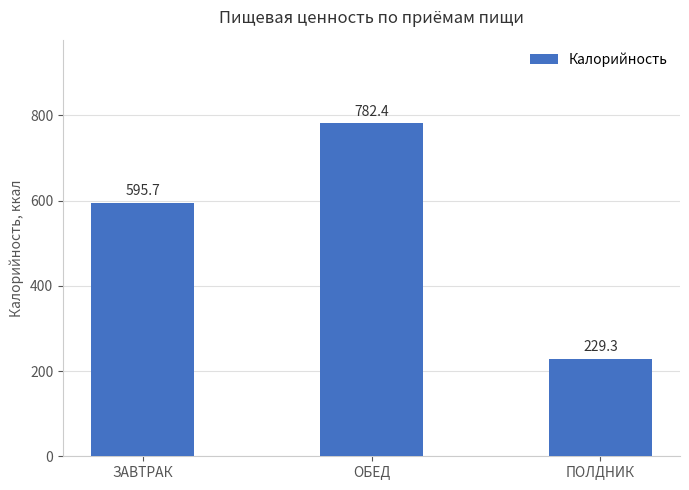

What is the maximum value shown in the chart?

782.4